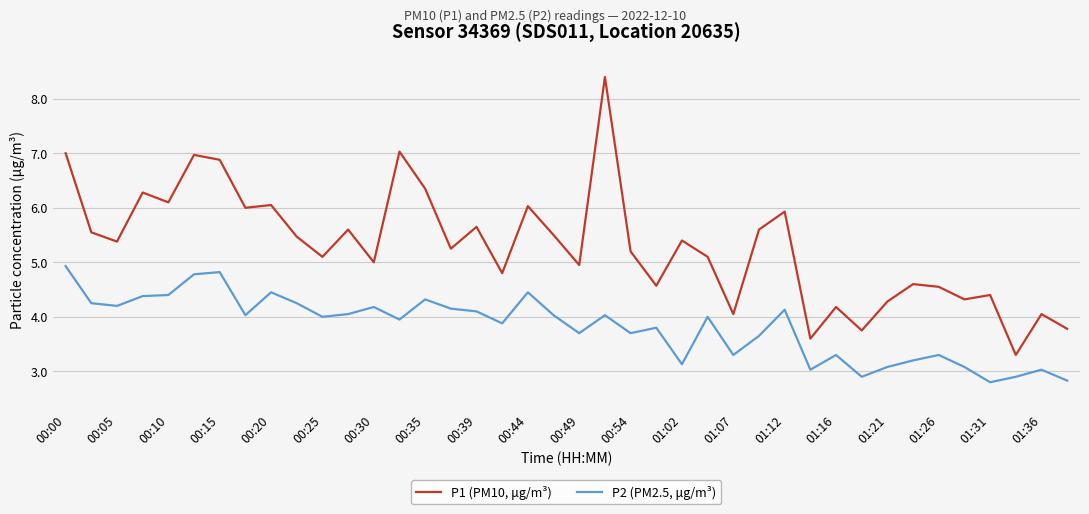

What is the minimum value shown in the chart?

2.8